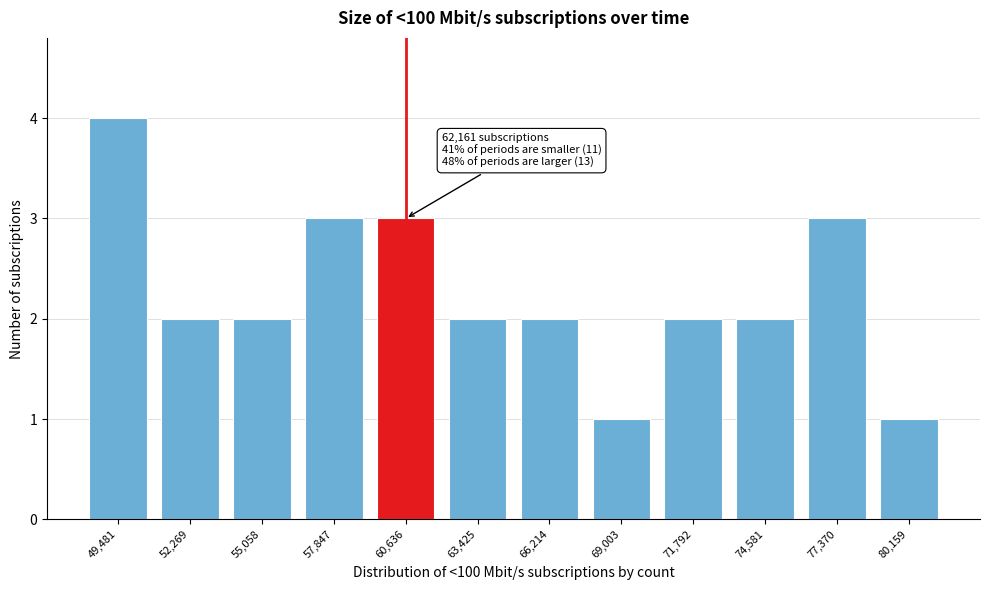

Reading left to right, extract all data points from this chart.

49,481=4	52,269=2	55,058=2	57,847=3	60,636=3	63,425=2	66,214=2	69,003=1	71,792=2	74,581=2	77,370=3	80,159=1